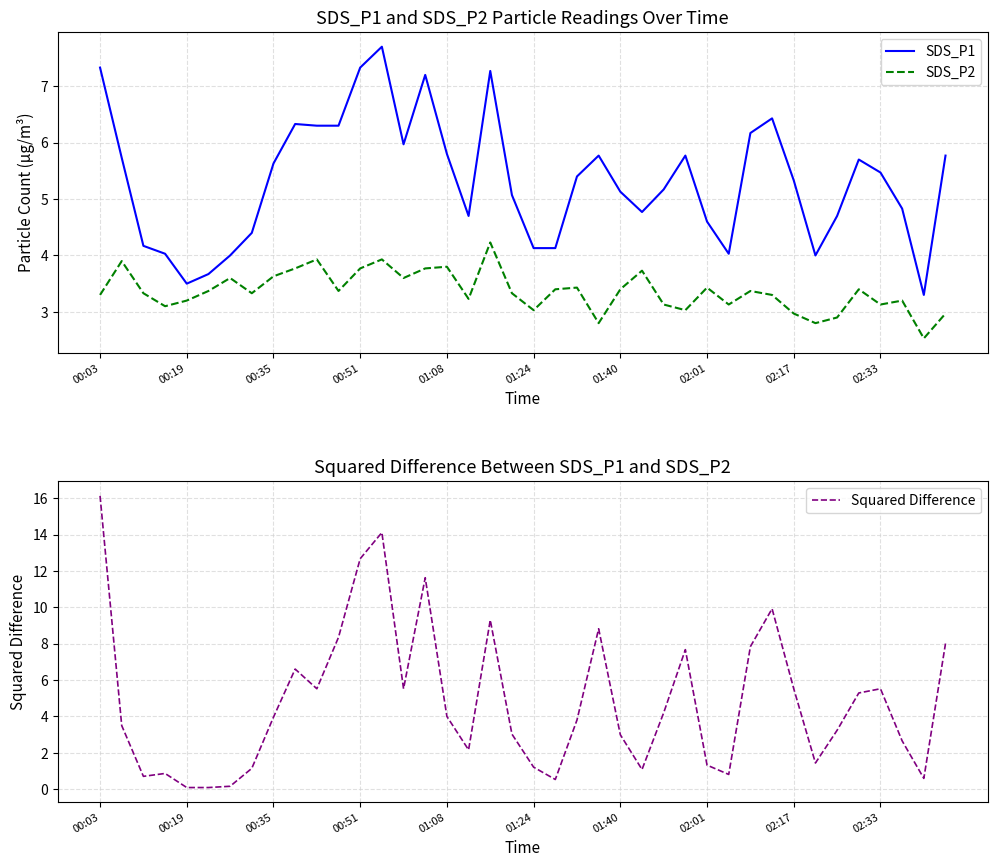

How many distinct data groups are displayed?

3